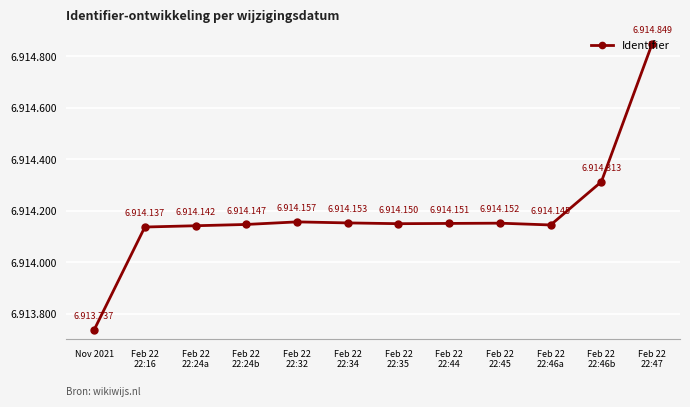

What is the label of the 7th point from the right?

Feb 22
22:34